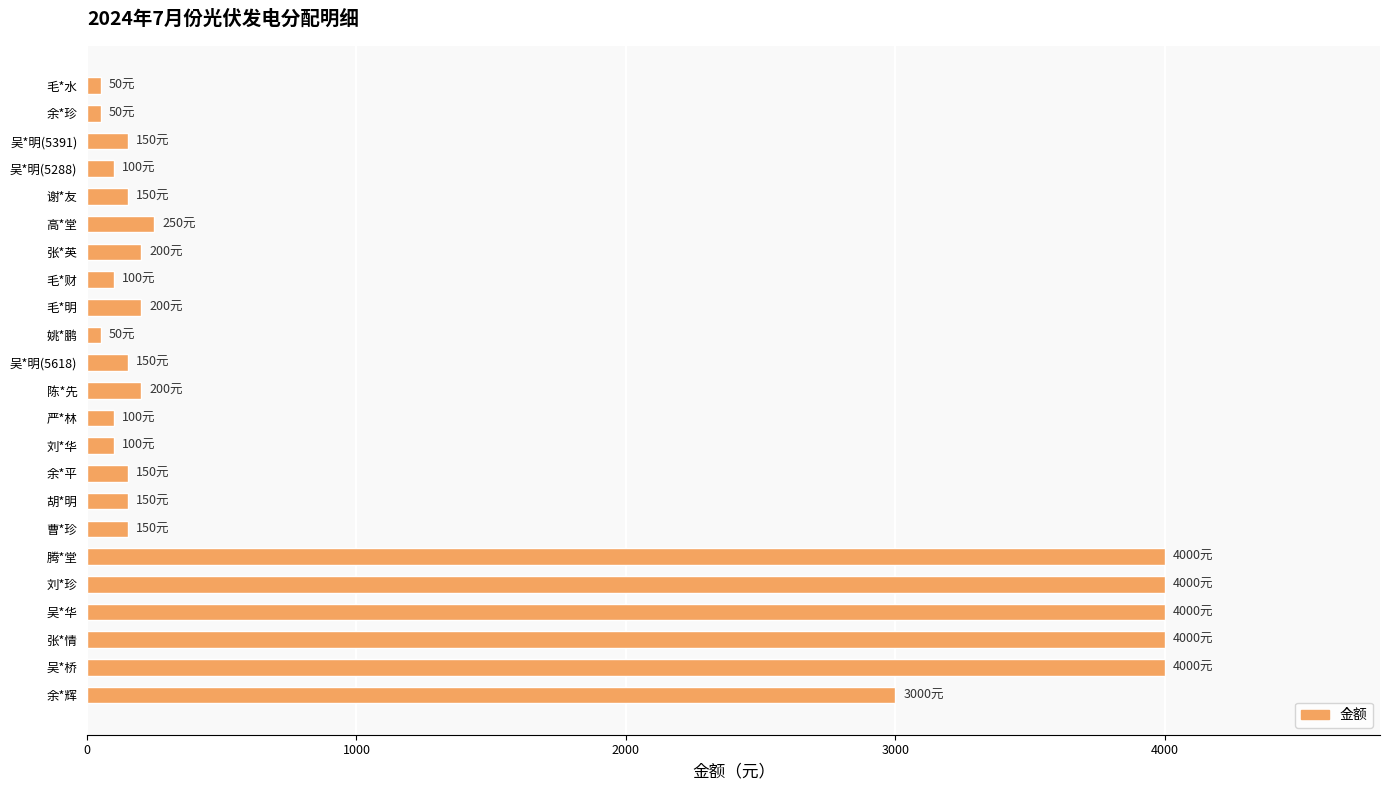

What is the approximate value at 陈*先?

200